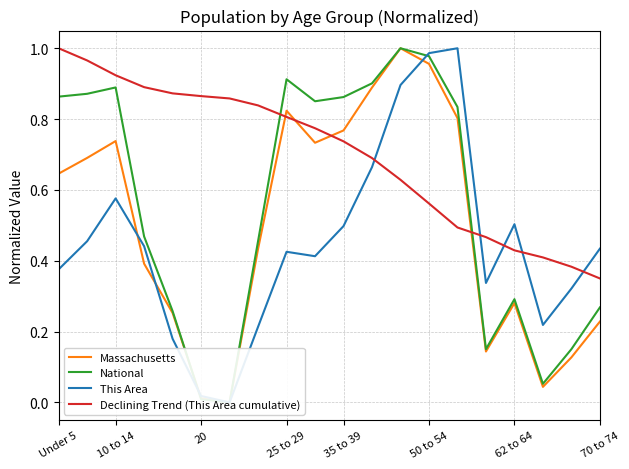

Which series has the largest total across all categories?

Declining Trend (This Area cumulative)